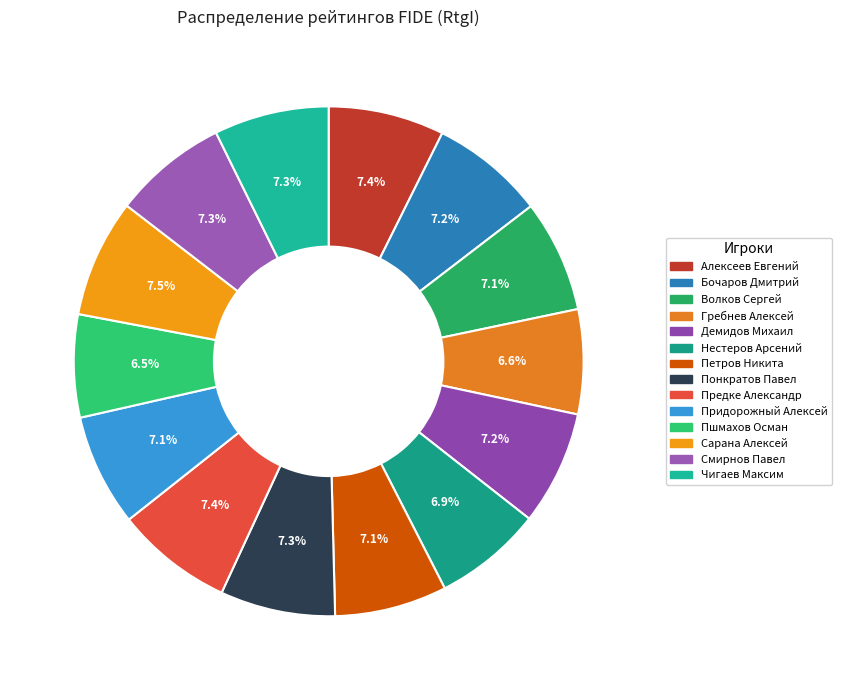

Does Бочаров Дмитрий account for over 50% of the chart?

No